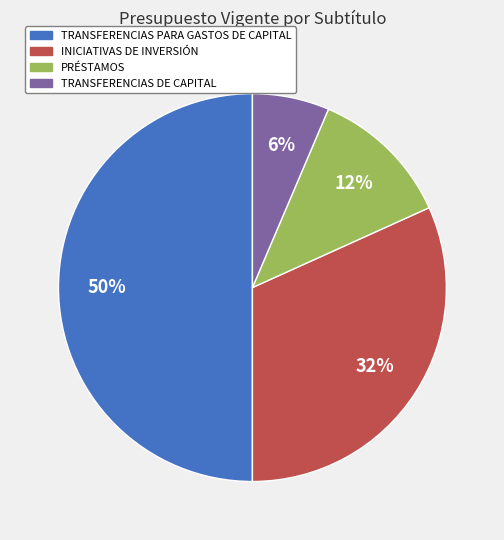

Which category has the smallest portion of the pie?

TRANSFERENCIAS DE CAPITAL